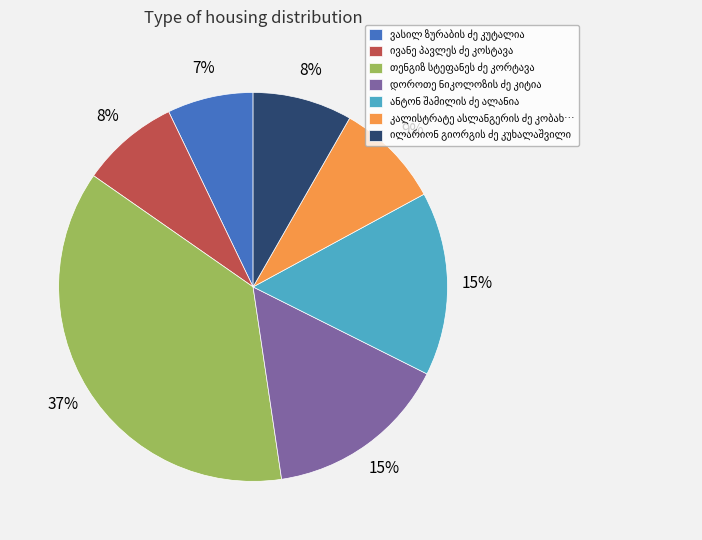

Does any single category account for the majority?

No